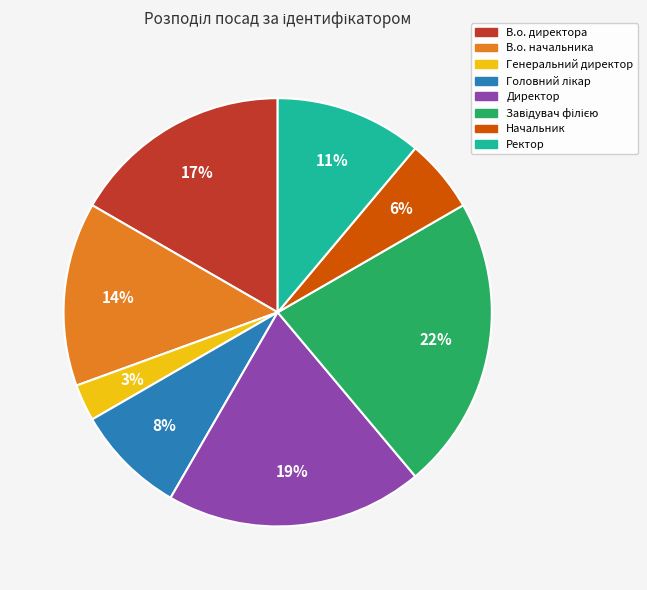

Is it true that Начальник is 6% of the pie?

True